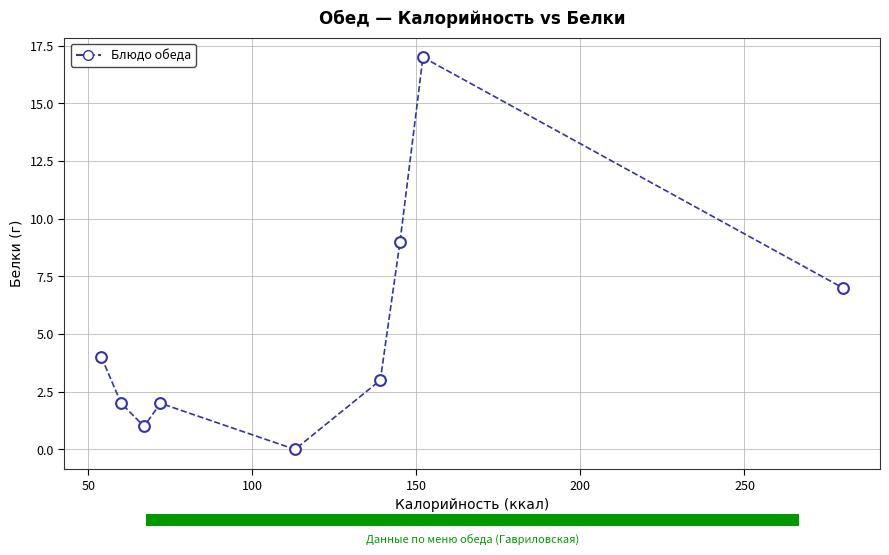

What is the average X value?

120